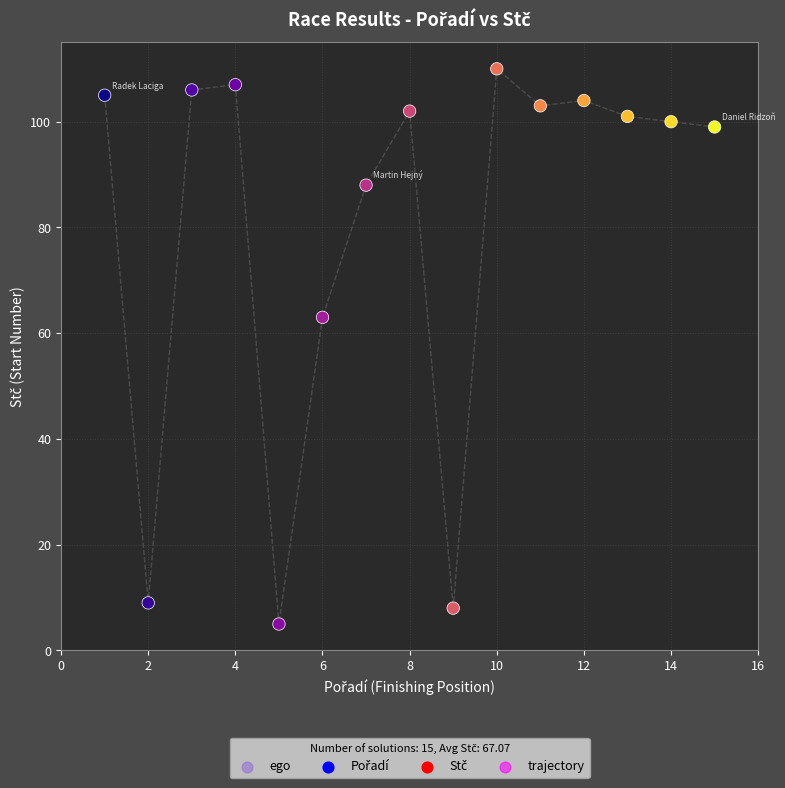

What Y value in the scatter plot is closest to 57?

63